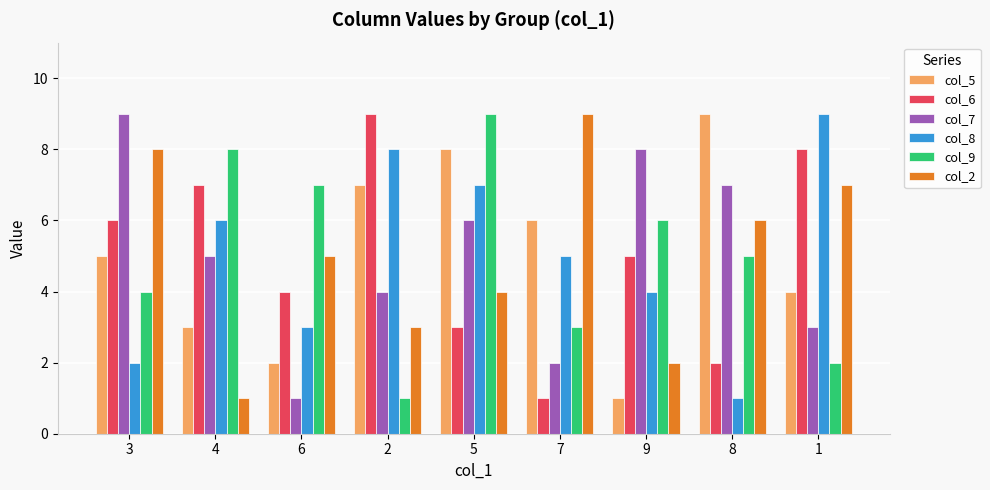

The col_9 series shows 10 at 9. True or false?

False